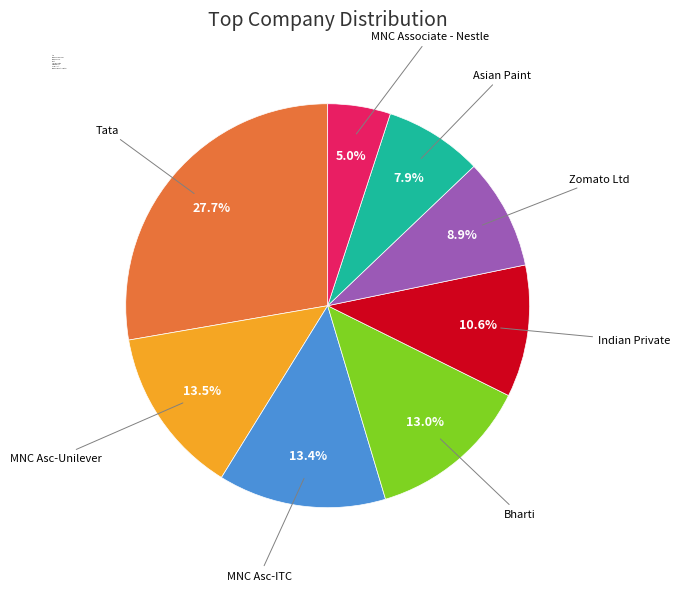

Is it true that MNC Associate - Nestle is 5% of the pie?

True